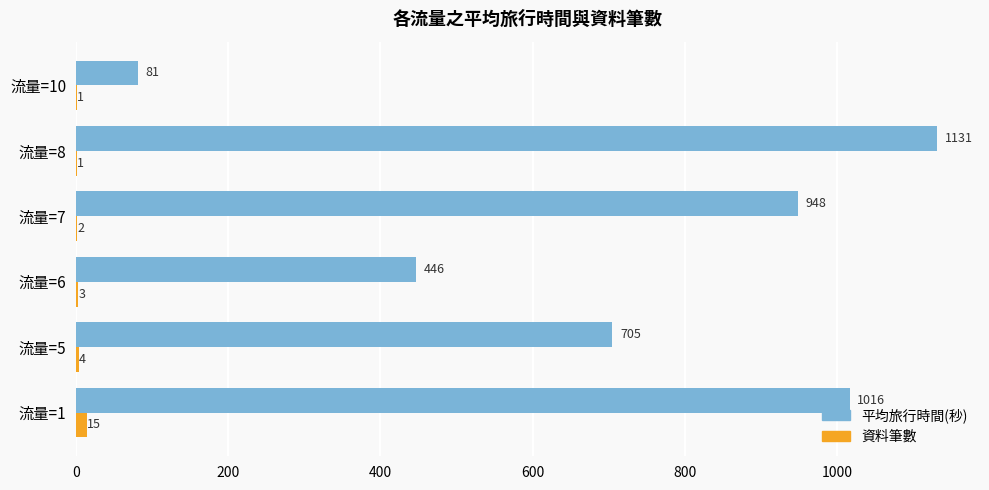

What is the maximum value for 資料筆數?

15.0